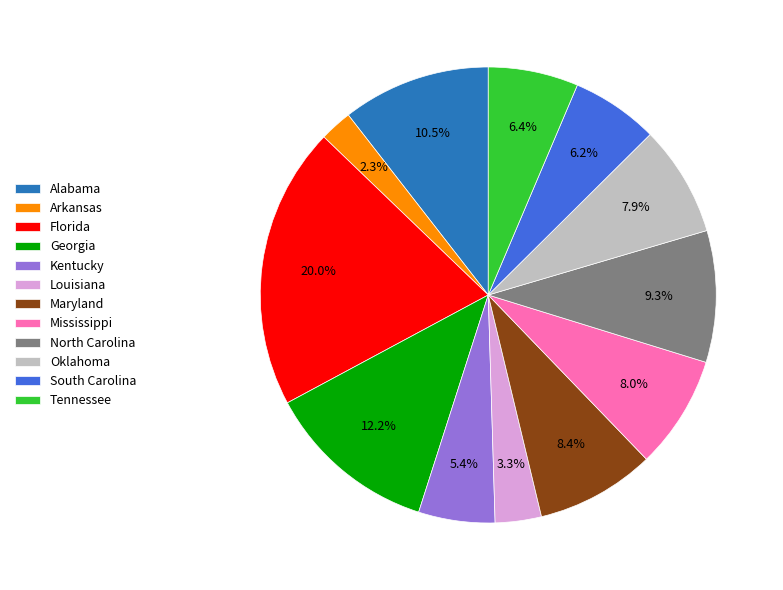

Which has a higher value, Georgia or North Carolina?

Georgia